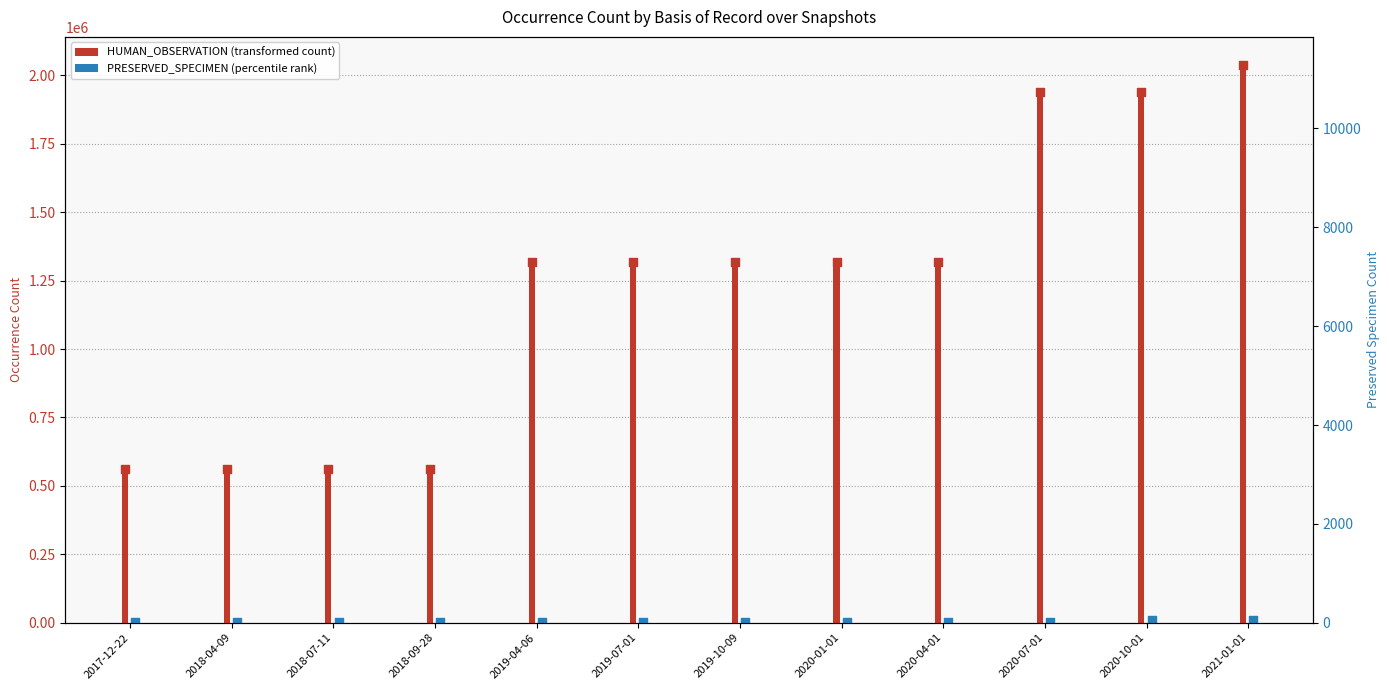

At how many categories does at least one series exceed 1044754?

8